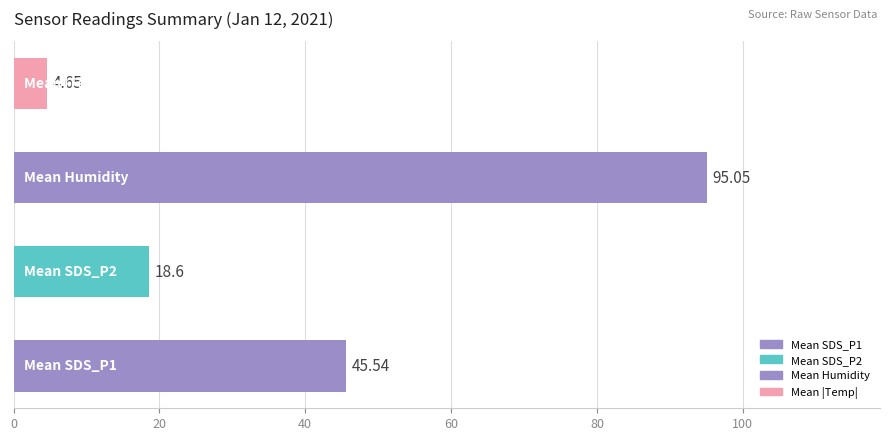

What is the average value?

41.0